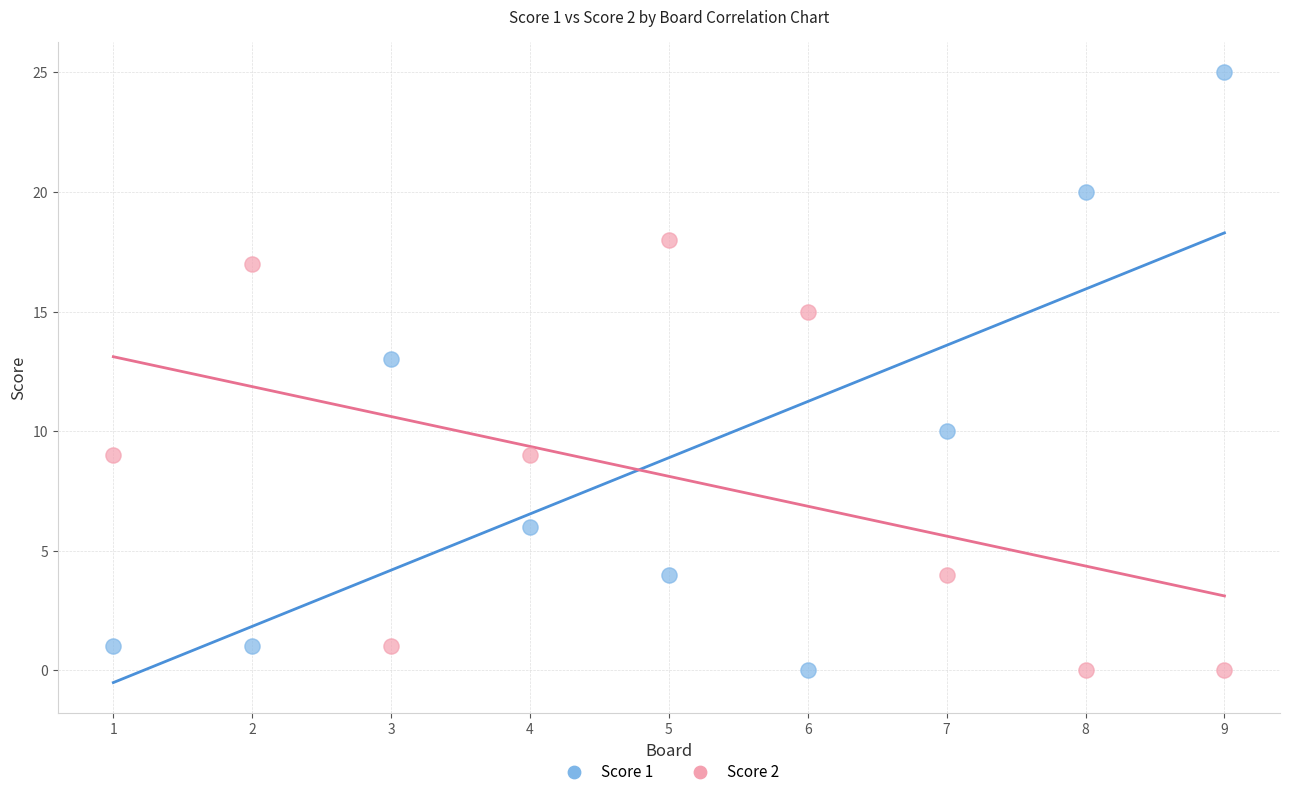

Across all series, what Y value is closest to 12?

13